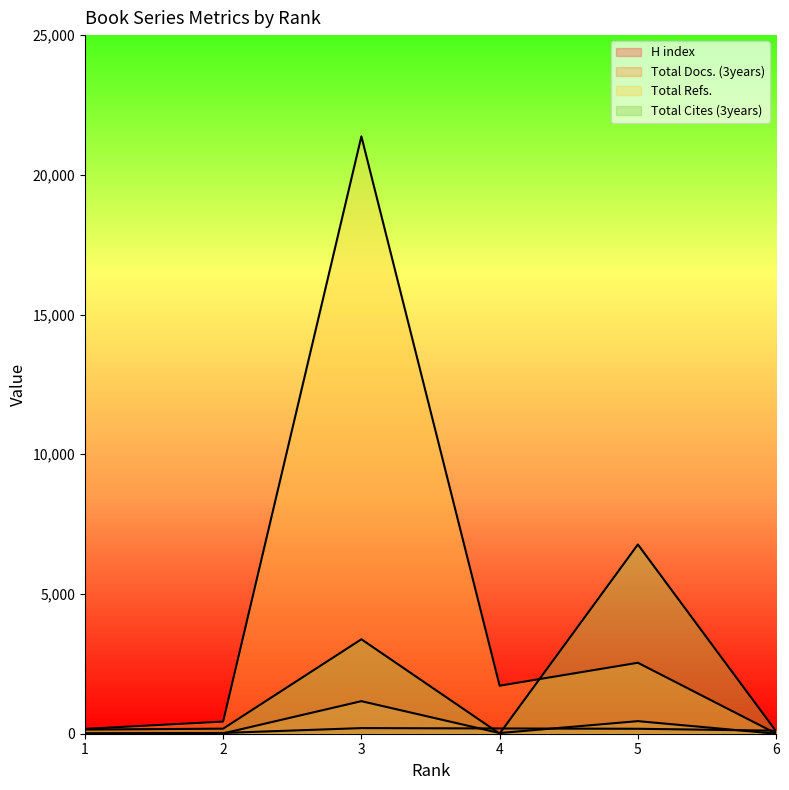

True or false: Total Docs. (3years) has more than 0 interior local peaks.

True